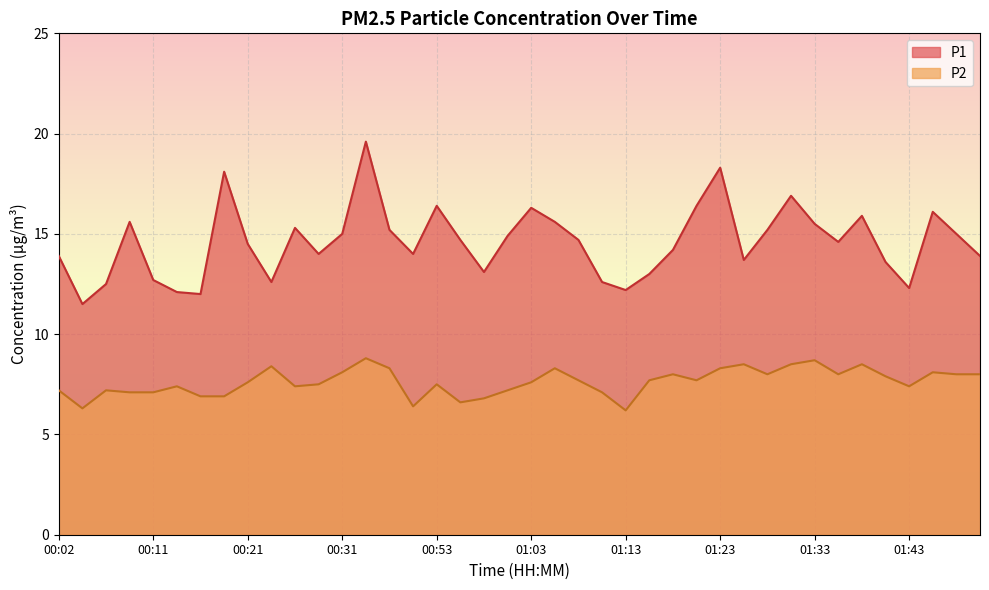

Which category has the highest value in the P2 series?

00:34